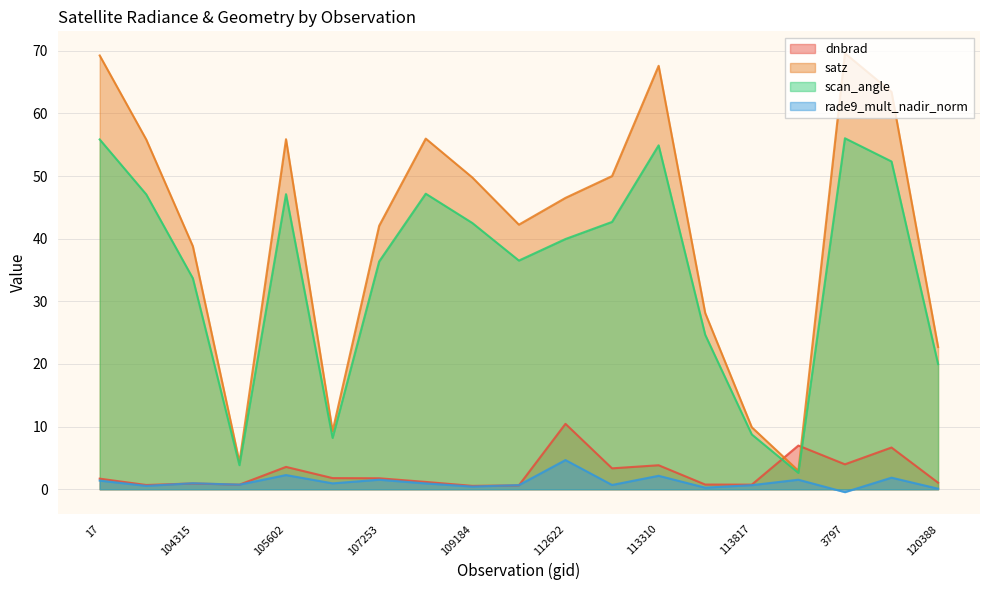

At 113817, list the series in order from largest to smallest.

satz, scan_angle, dnbrad, rade9_mult_nadir_norm